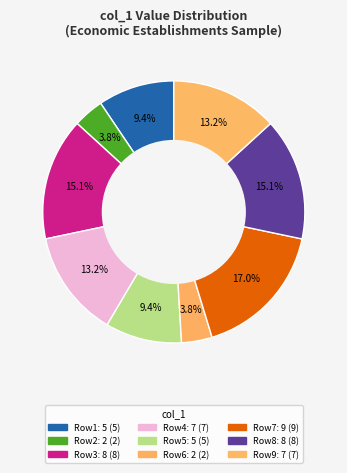

Count the number of slices in the pie.

9